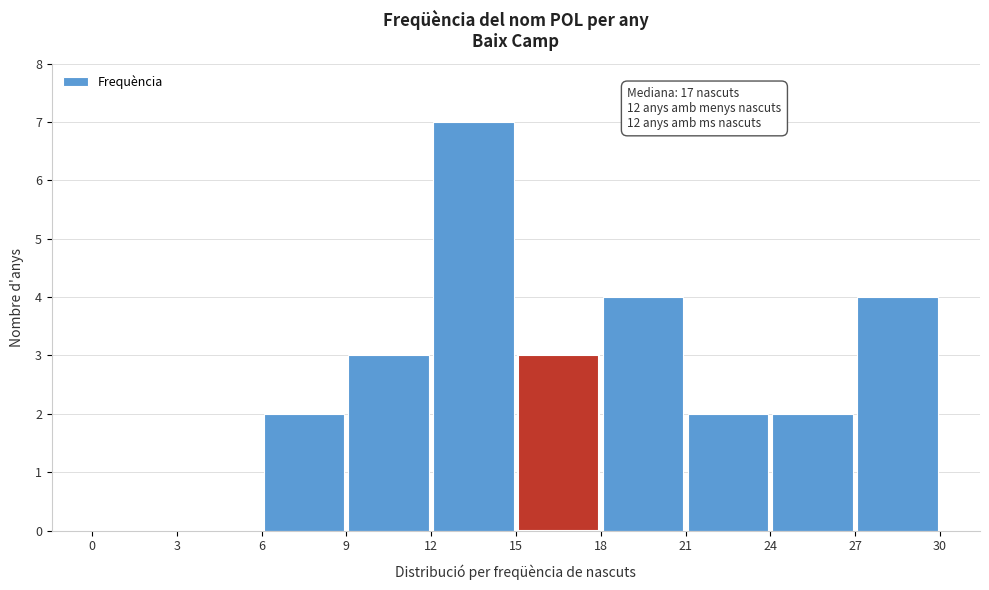

Over which range of the x-axis is the bar tallest?

12 to 15